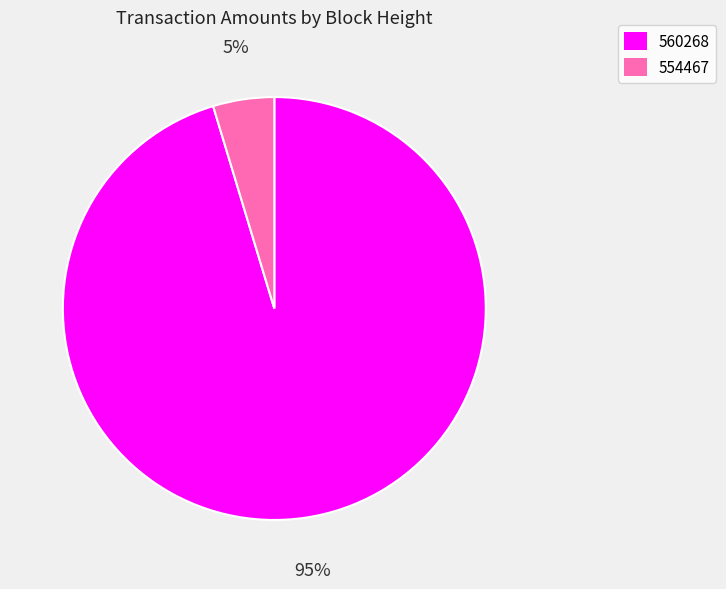

To the nearest percent, what is the combined percentage of 560268 and 554467?

100%